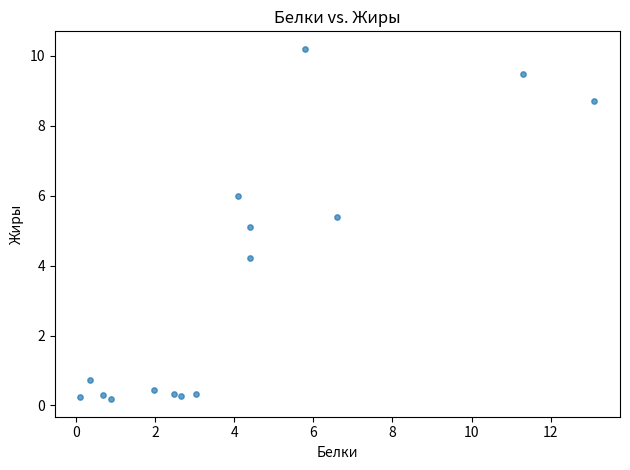

What is the range of Y values (max minus min)?

10.0